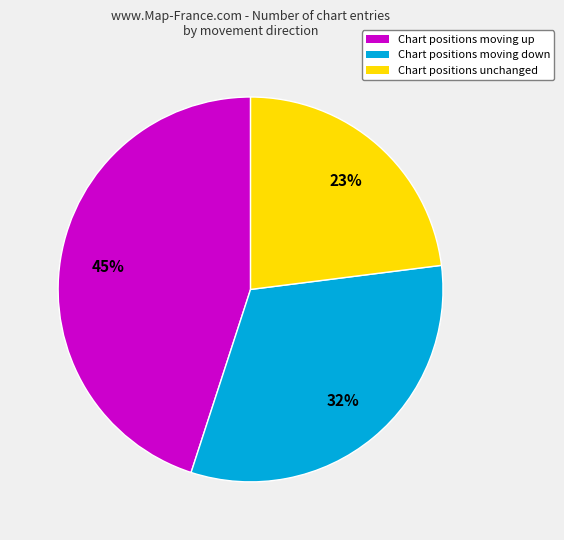

Combined, do Chart positions unchanged and Chart positions moving up account for over 50%?

Yes